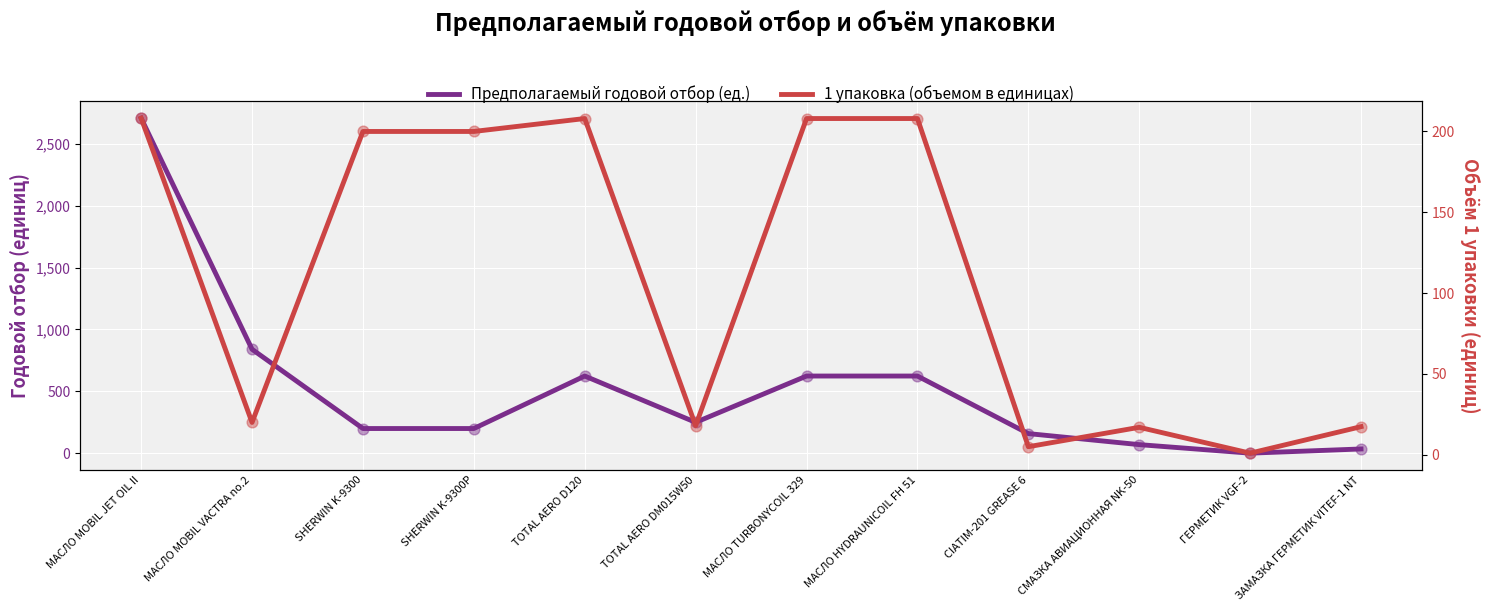

Which series reaches the maximum Y coordinate?

Предполагаемый годовой отбор (ед.)